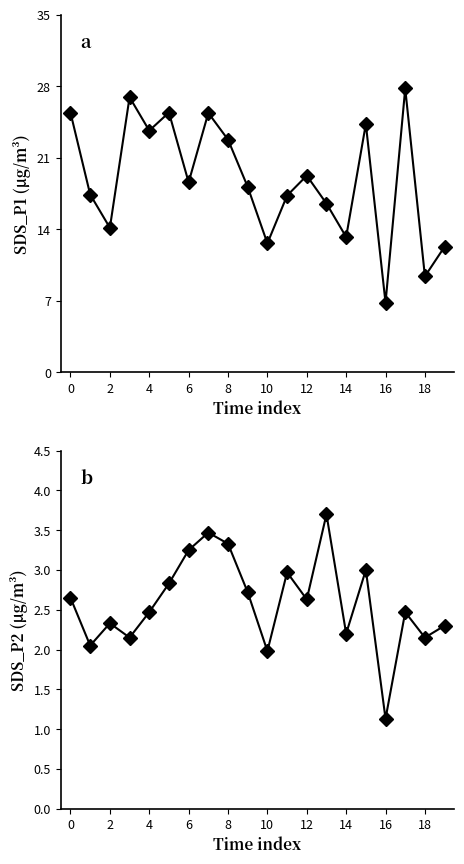

What is the value of the SDS_P1 point at the 11th from the left?

12.6